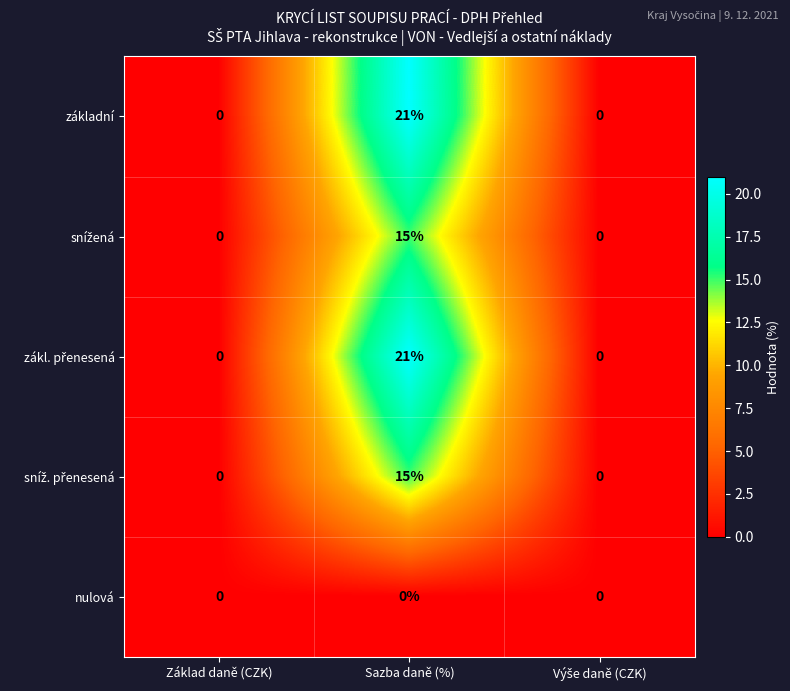

At which category does the chart reach its peak across all series?

Sazba daně (%)